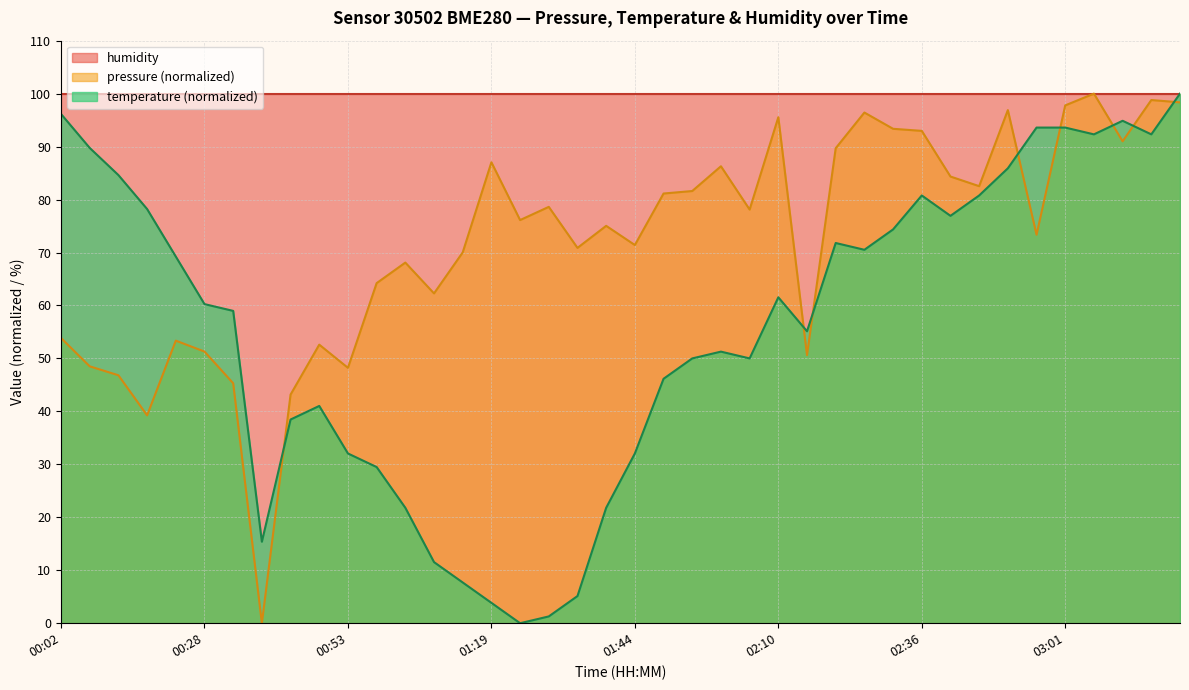

What is the lowest value of the humidity series?

100.0